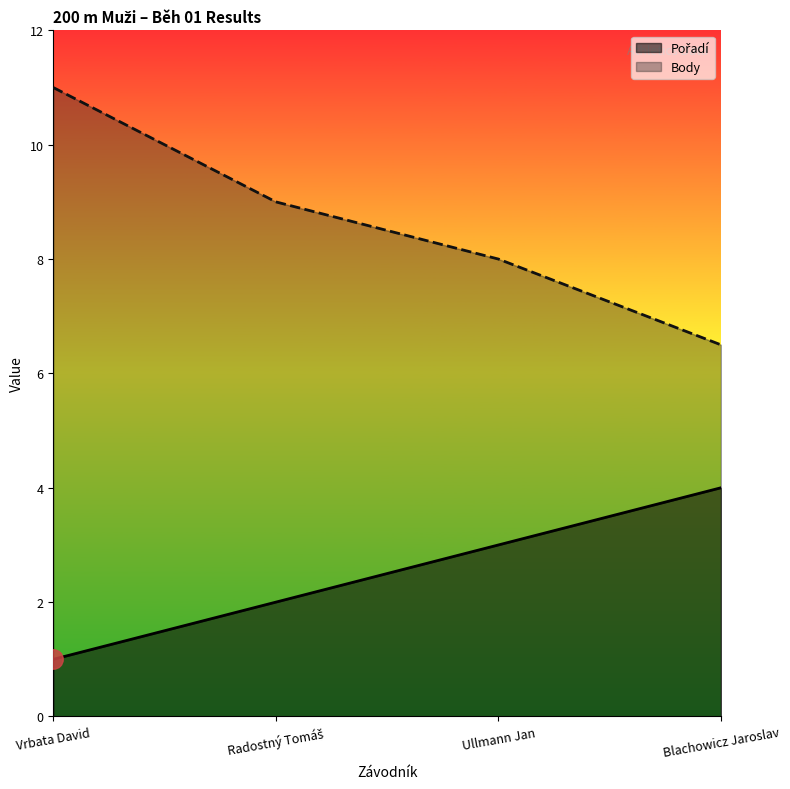

True or false: Pořadí has more than 2 interior local peaks.

False